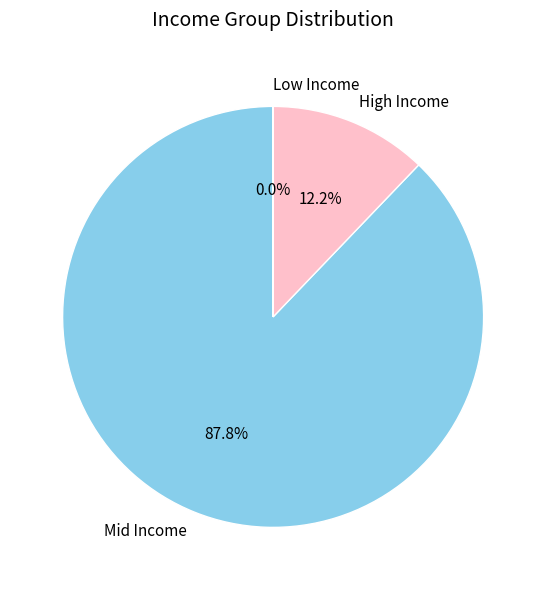

Between Mid Income and High Income, which is larger?

Mid Income